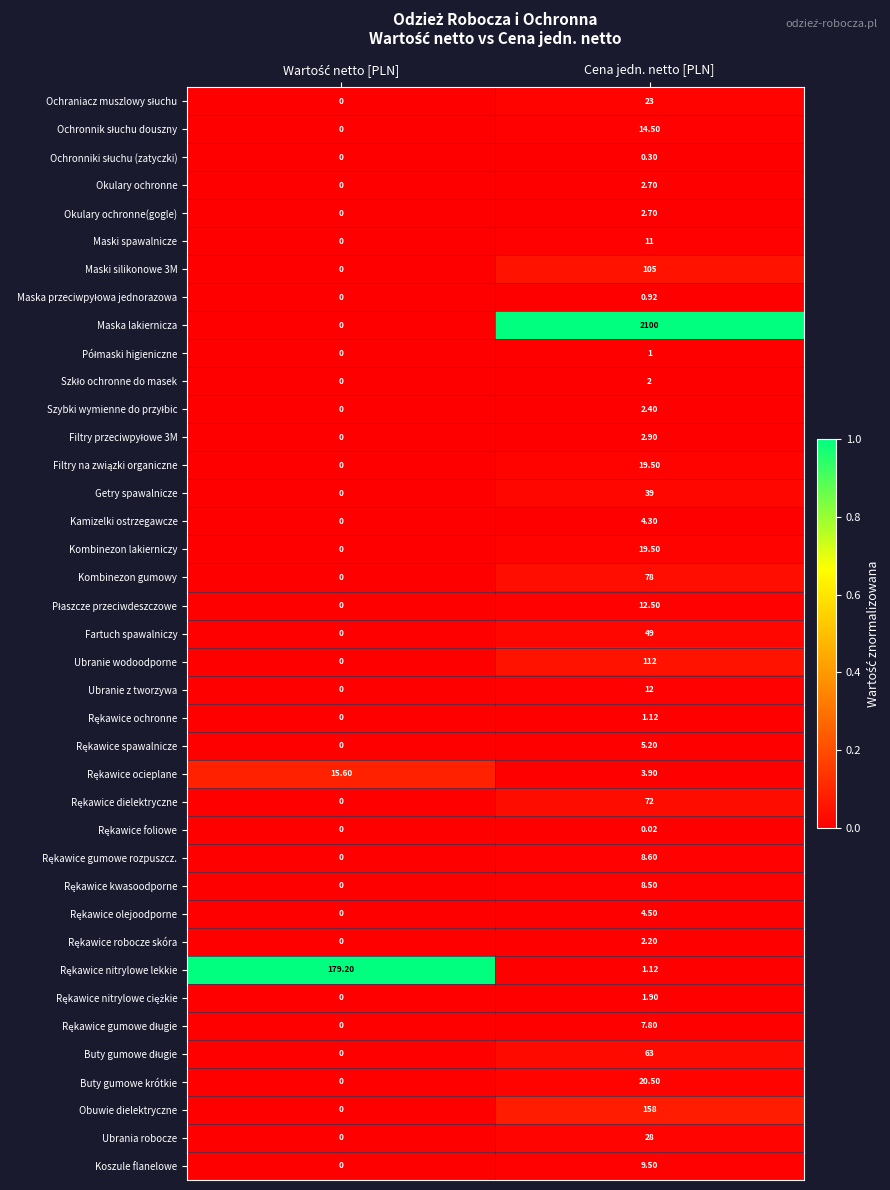

Where does the Koszule flanelowe series first go above 9?

Cena jedn. netto [PLN]